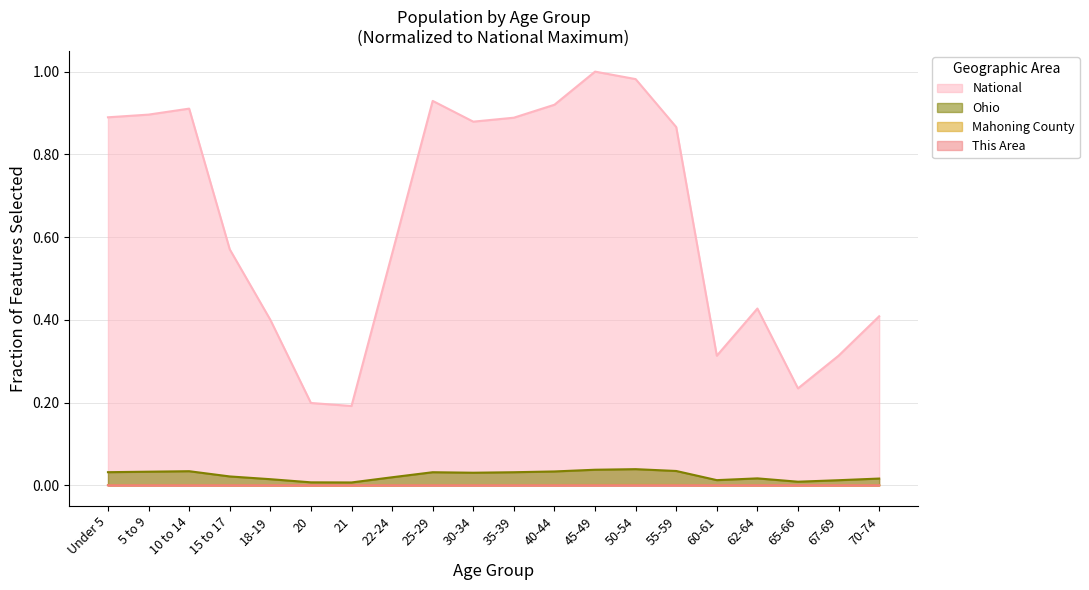

At which category does the chart reach its minimum across all series?

20